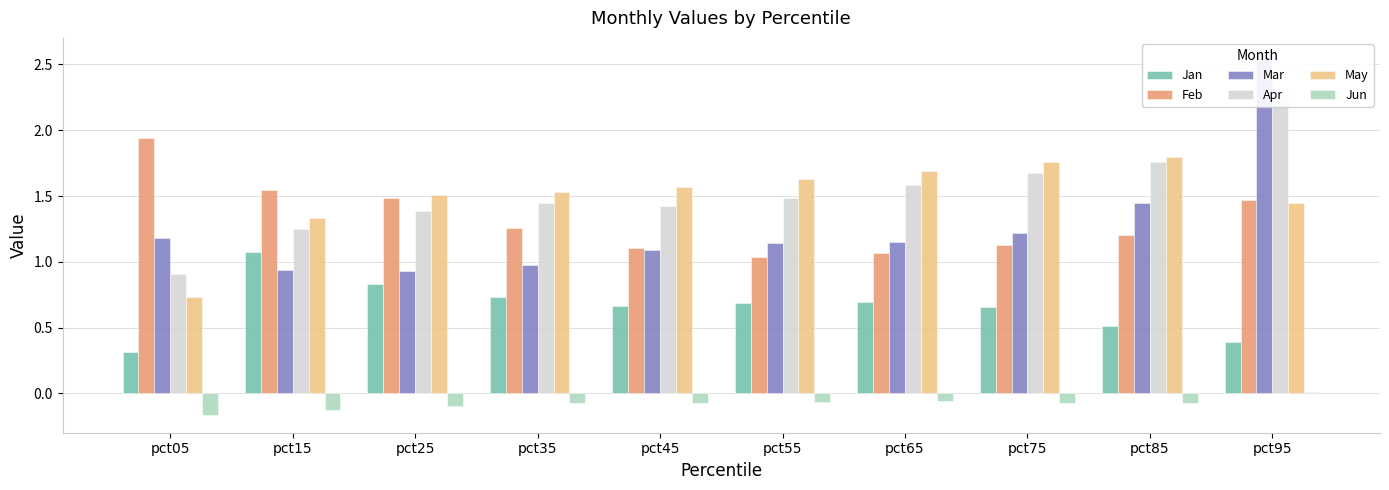

Reading left to right, list all the values displayed in this chart.

Jan: pct05=0.3	pct15=1.1	pct25=0.8	pct35=0.7	pct45=0.7	pct55=0.7	pct65=0.7	pct75=0.7	pct85=0.5	pct95=0.4
Feb: pct05=1.9	pct15=1.5	pct25=1.5	pct35=1.3	pct45=1.1	pct55=1.0	pct65=1.1	pct75=1.1	pct85=1.2	pct95=1.5
Mar: pct05=1.2	pct15=0.9	pct25=0.9	pct35=1.0	pct45=1.1	pct55=1.1	pct65=1.2	pct75=1.2	pct85=1.4	pct95=2.6
Apr: pct05=0.9	pct15=1.2	pct25=1.4	pct35=1.4	pct45=1.4	pct55=1.5	pct65=1.6	pct75=1.7	pct85=1.8	pct95=2.3
May: pct05=0.7	pct15=1.3	pct25=1.5	pct35=1.5	pct45=1.6	pct55=1.6	pct65=1.7	pct75=1.8	pct85=1.8	pct95=1.4
Jun: pct05=-0.2	pct15=-0.1	pct25=-0.1	pct35=-0.1	pct45=-0.1	pct55=-0.1	pct65=-0.1	pct75=-0.1	pct85=-0.1	pct95=0.0